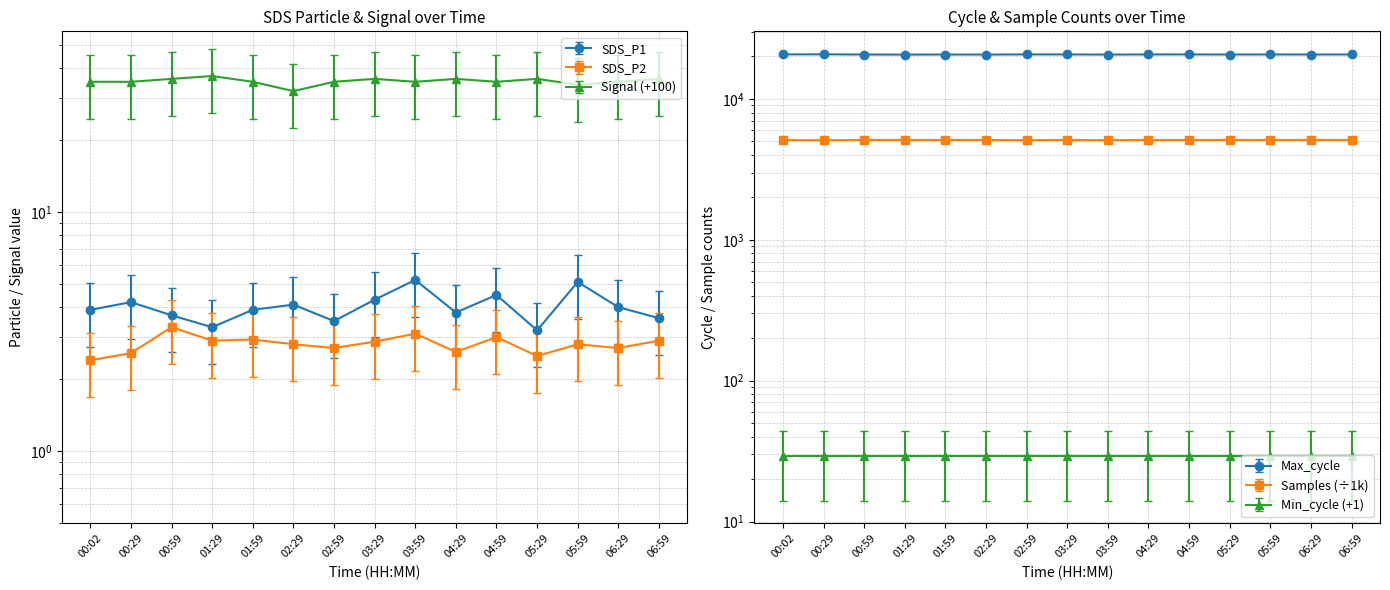

Reading left to right, transcribe all the data shown in this chart.

SDS_P1: 3.9	4.2	3.7	3.3	3.9	4.1	3.5	4.3	5.2	3.8	4.5	3.2	5.1	4.0	3.6
SDS_P2: 2.4	2.6	3.3	2.9	2.9	2.8	2.7	2.9	3.1	2.6	3.0	2.5	2.8	2.7	2.9
Signal: 35.0	35.0	36.0	37.0	35.0	32.0	35.0	36.0	35.0	36.0	35.0	36.0	34.0	35.0	36.0